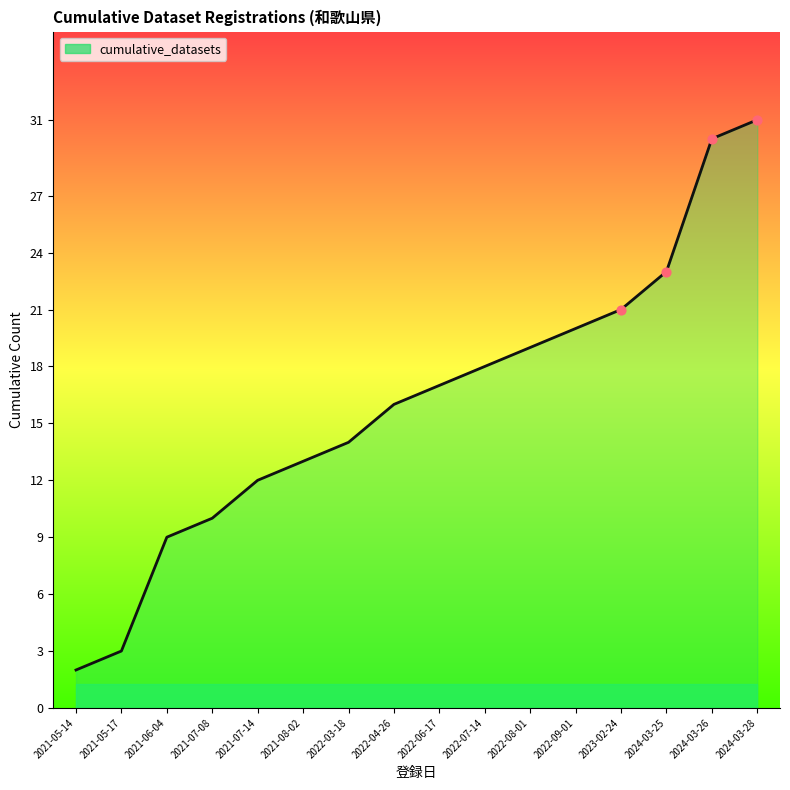

Which has a higher value, 2022-03-18 or 2021-08-02?

2022-03-18